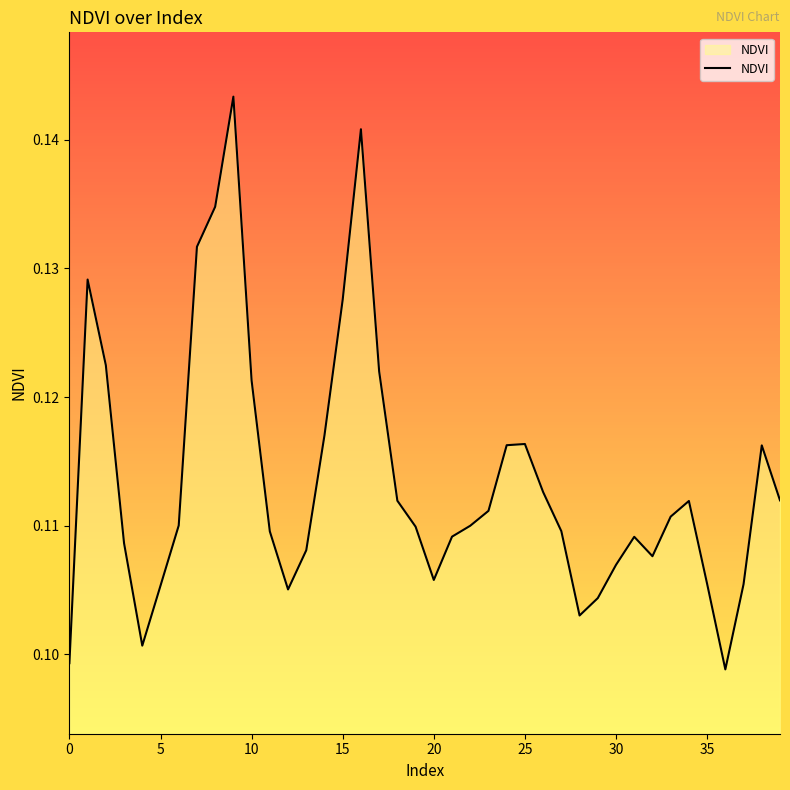

What is the greatest value displayed?

0.1